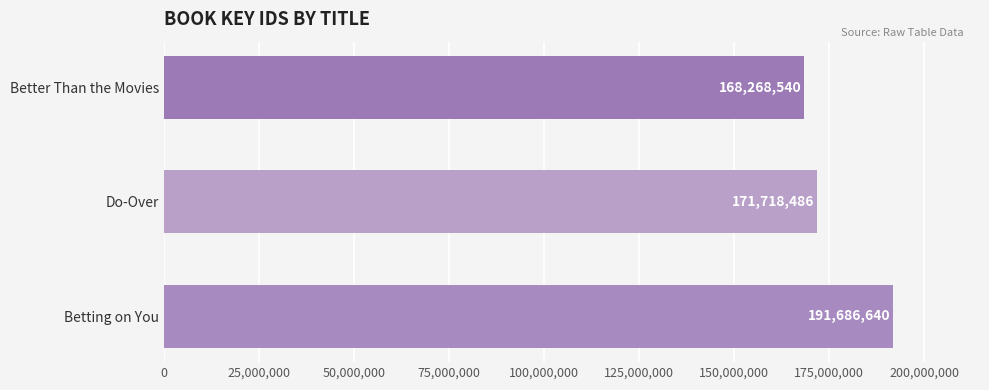

Reading bottom to top, list all the values displayed in this chart.

191686640	171718486	168268540